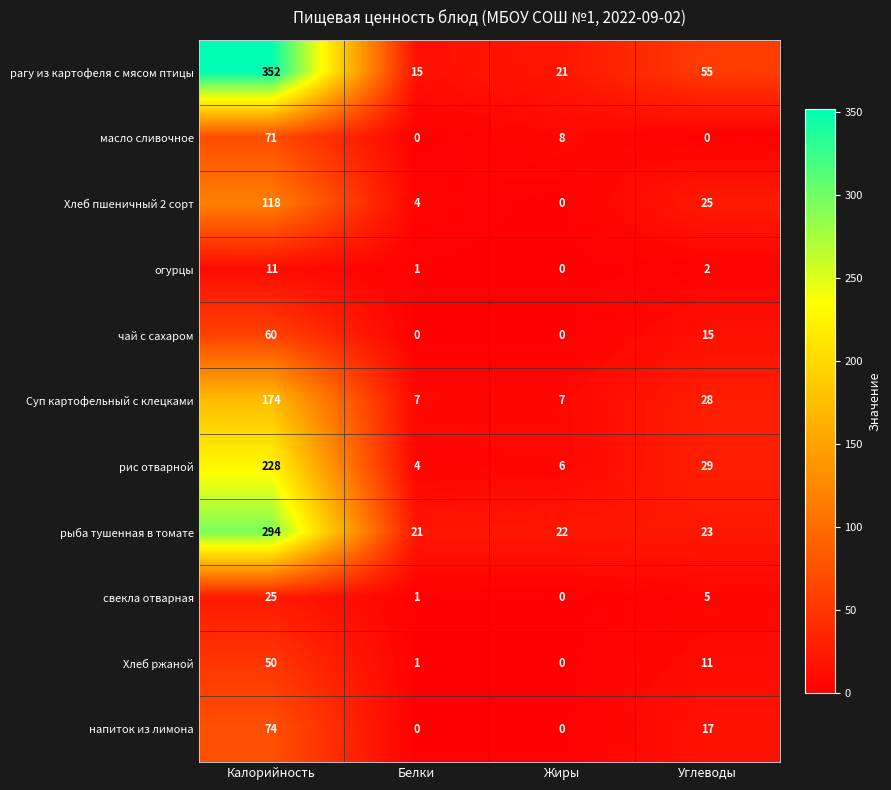

The value of свекла отварная at Калорийность is 25. True or false?

True